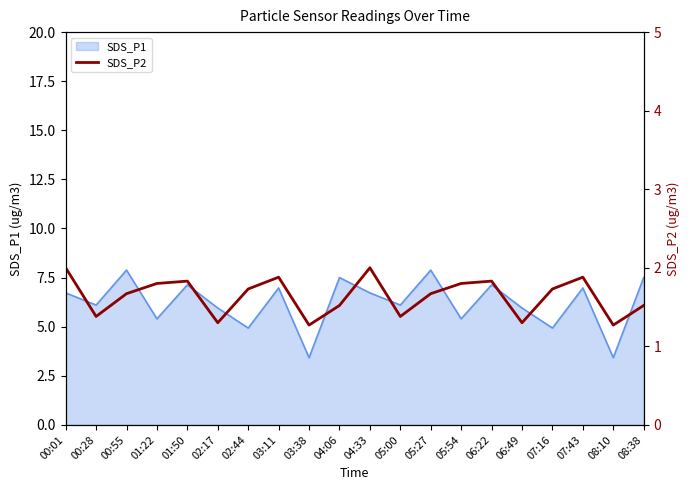

What is the minimum value shown in the chart?

1.3